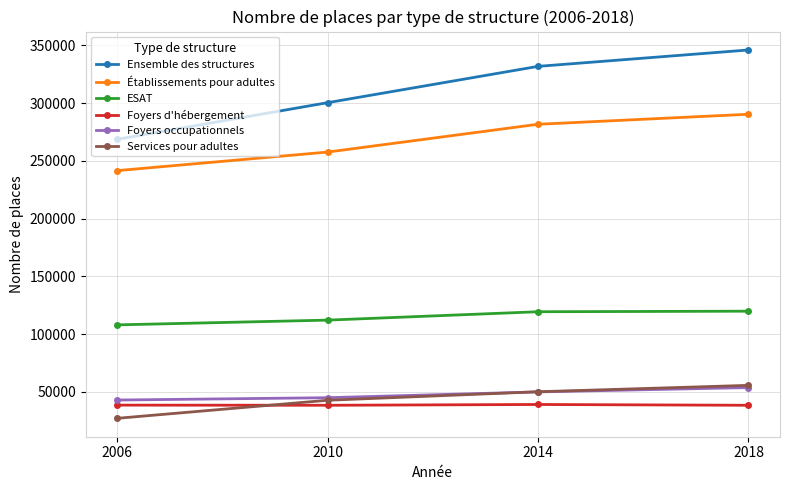

Rank the categories by Établissements pour adultes value from highest to lowest.

2018, 2014, 2010, 2006